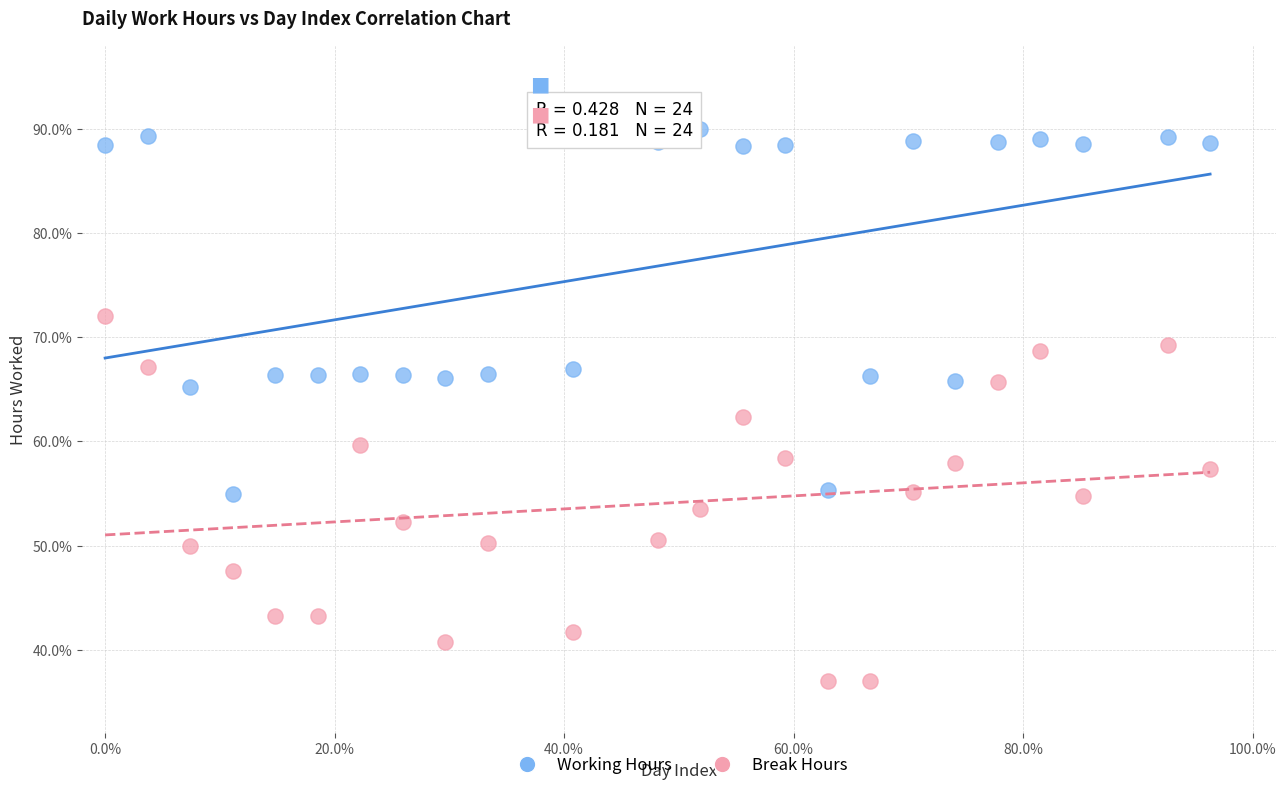

What are all the series names shown in the legend?

Working Hours, Break Hours